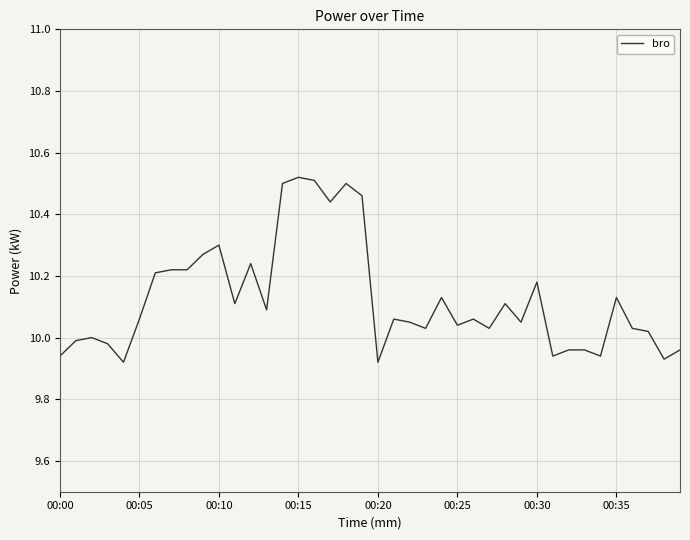

What is the difference between the maximum and minimum values?

0.6